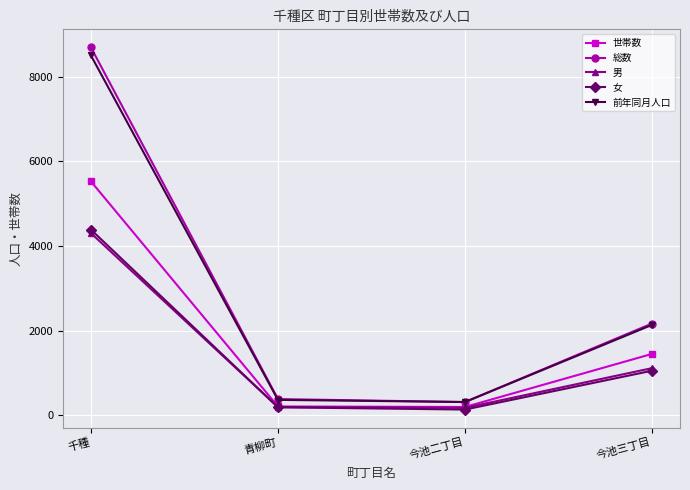

At which label is 男 closest to 2240?

今池三丁目